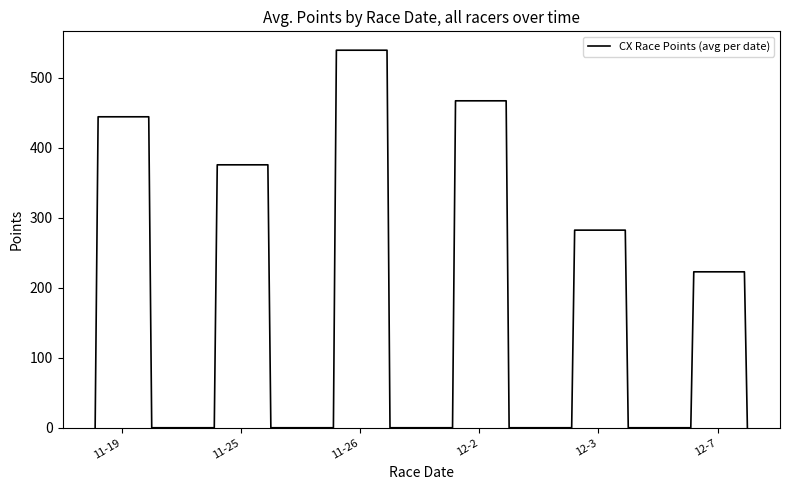

What is the greatest value displayed?

539.5